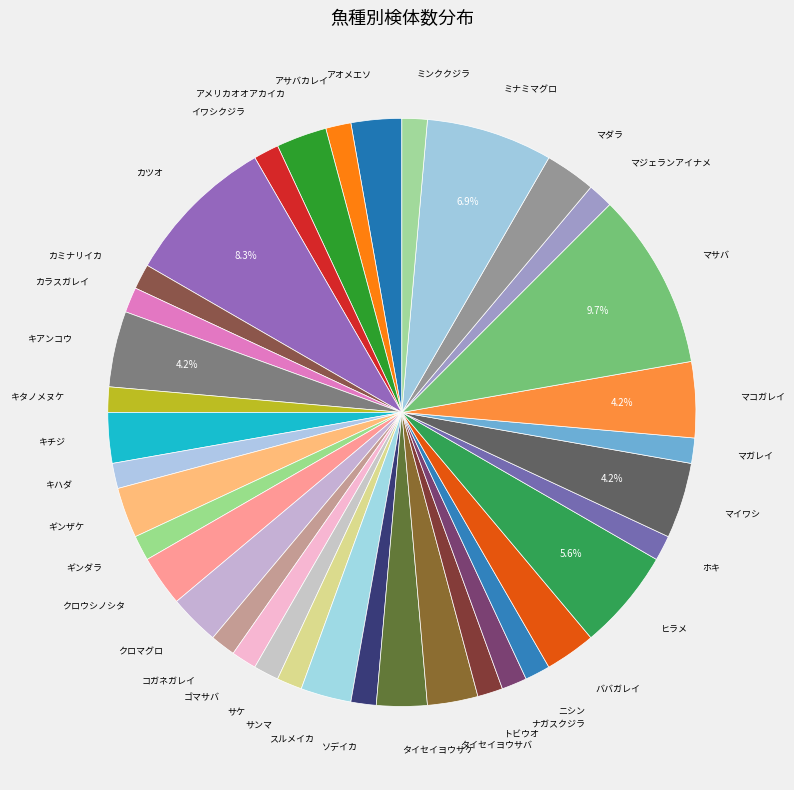

True or false: ホキ accounts for 11% of the total.

False